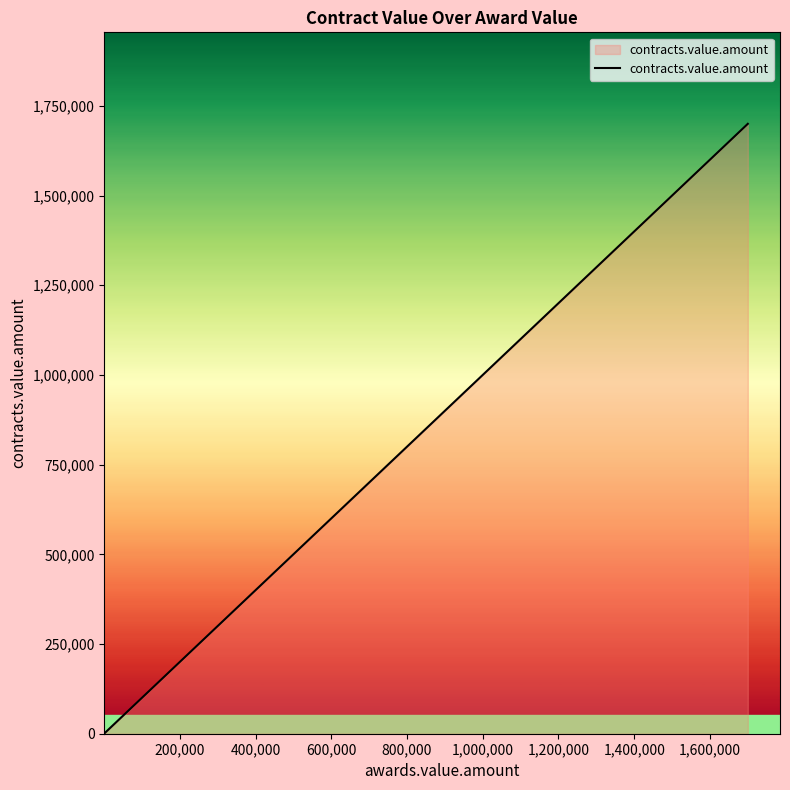

What is the sum of all values?

1900675.8